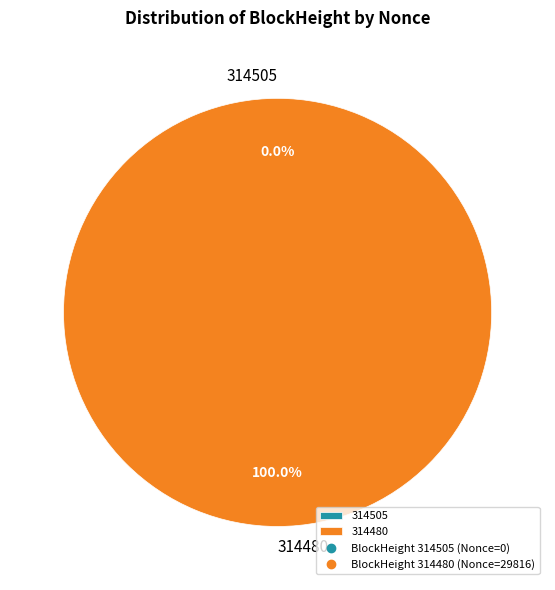

Rank the categories by value from lowest to highest.

314505, 314480